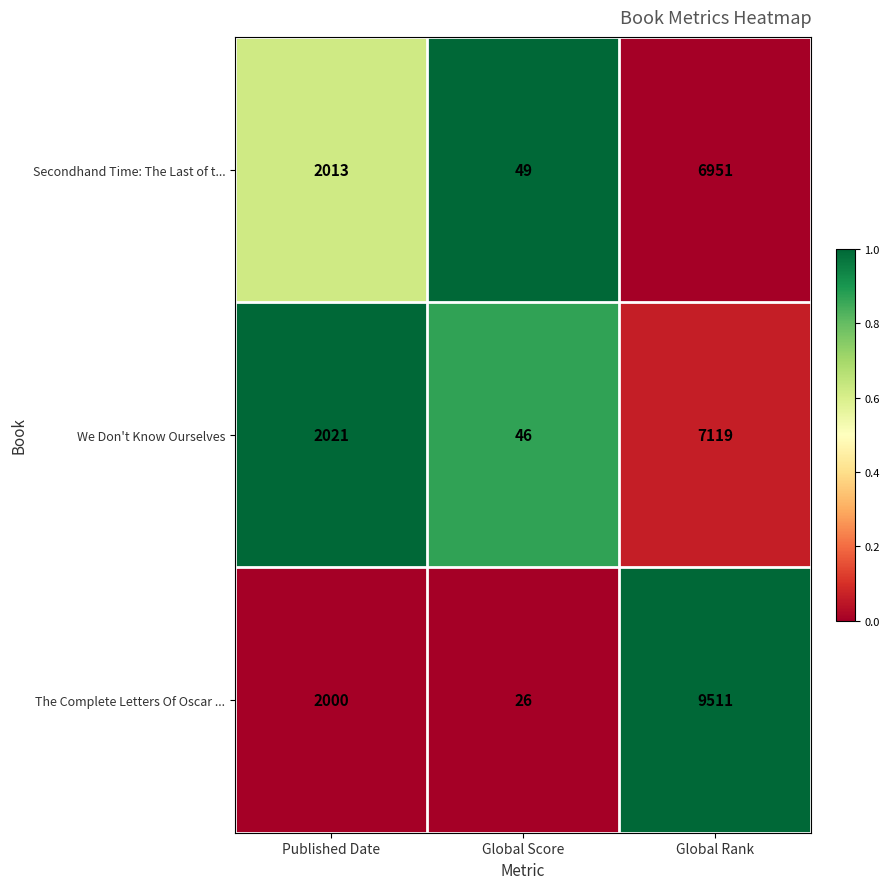

What is the sum of all We Don't Know Ourselves values?

9186